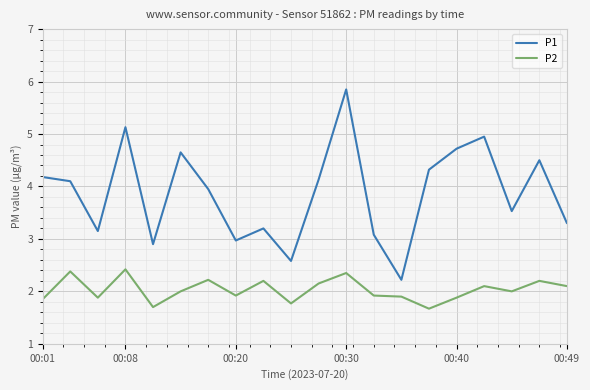

How many lines are shown in the chart?

2